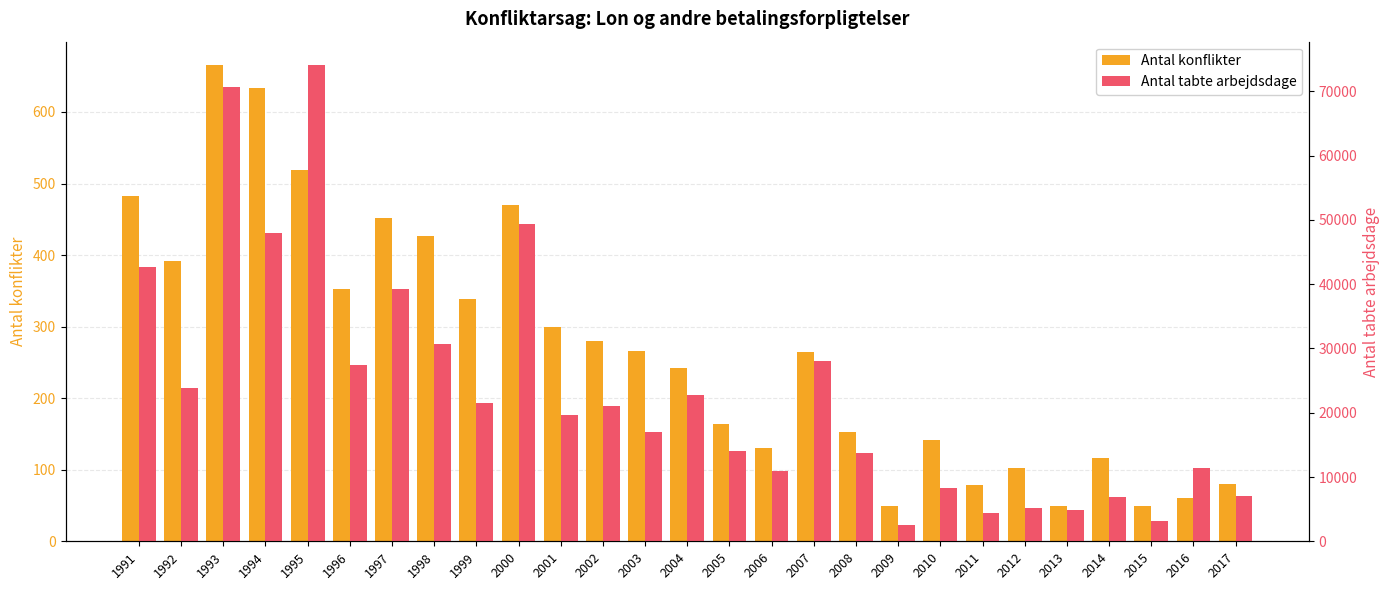

The Antal tabte arbejdsdage series shows 14076.0 at 2005. True or false?

True